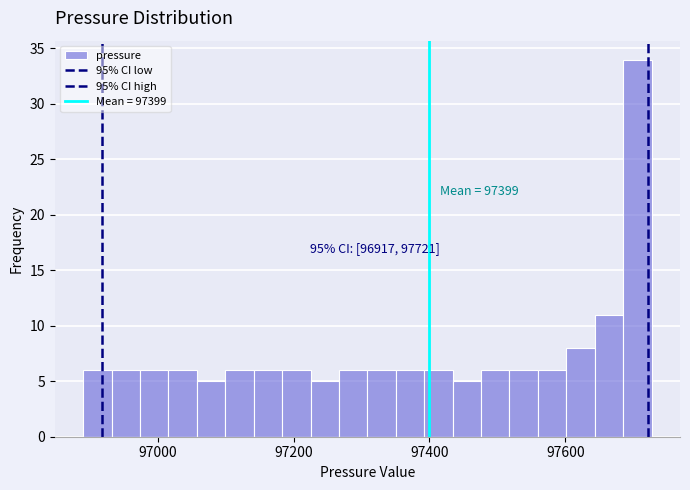

Read against the x-axis, roughly where is the centre of the tallest bar?

97700